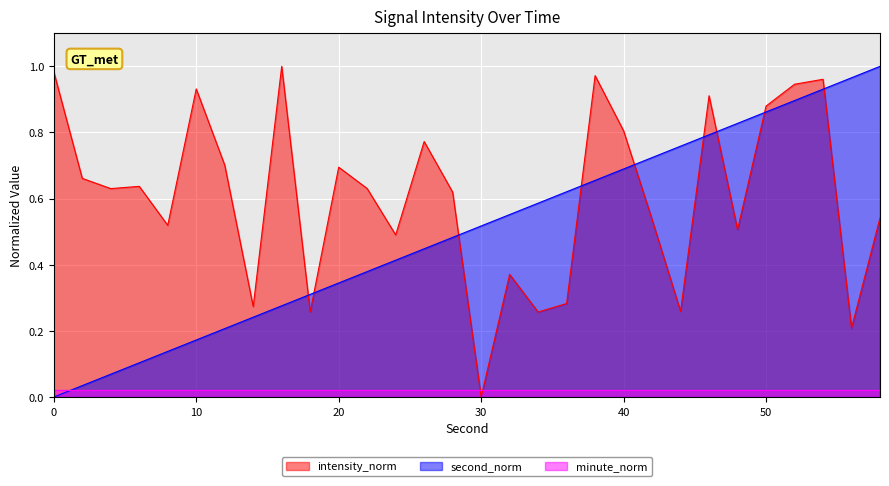

What are all the series names shown in the legend?

intensity_norm, second_norm, minute_norm